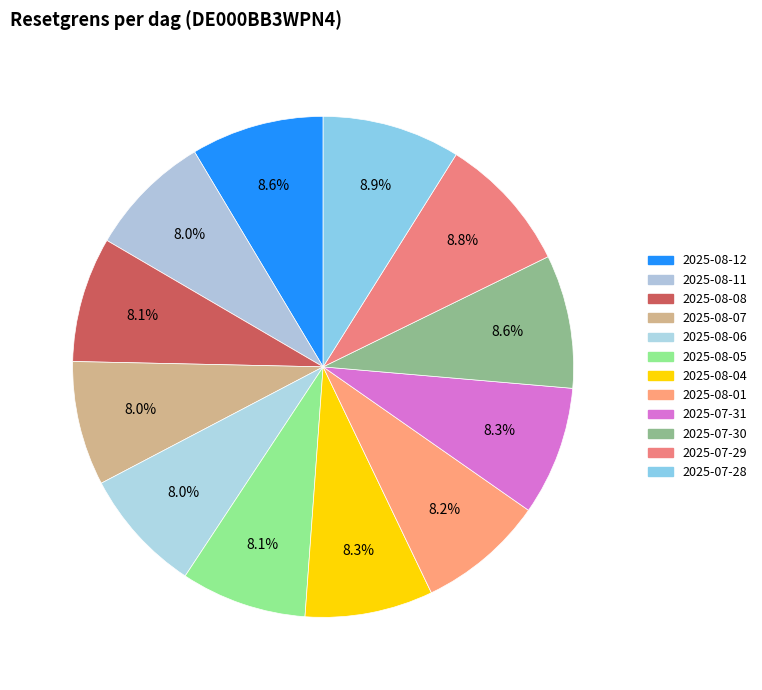

Is there any slice that represents more than half of the pie?

No